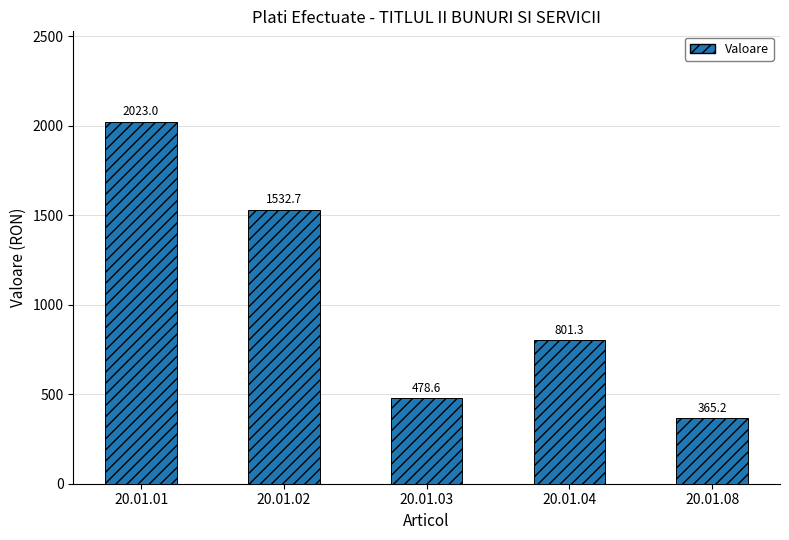

Between 20.01.04 and 20.01.02, which is larger?

20.01.02